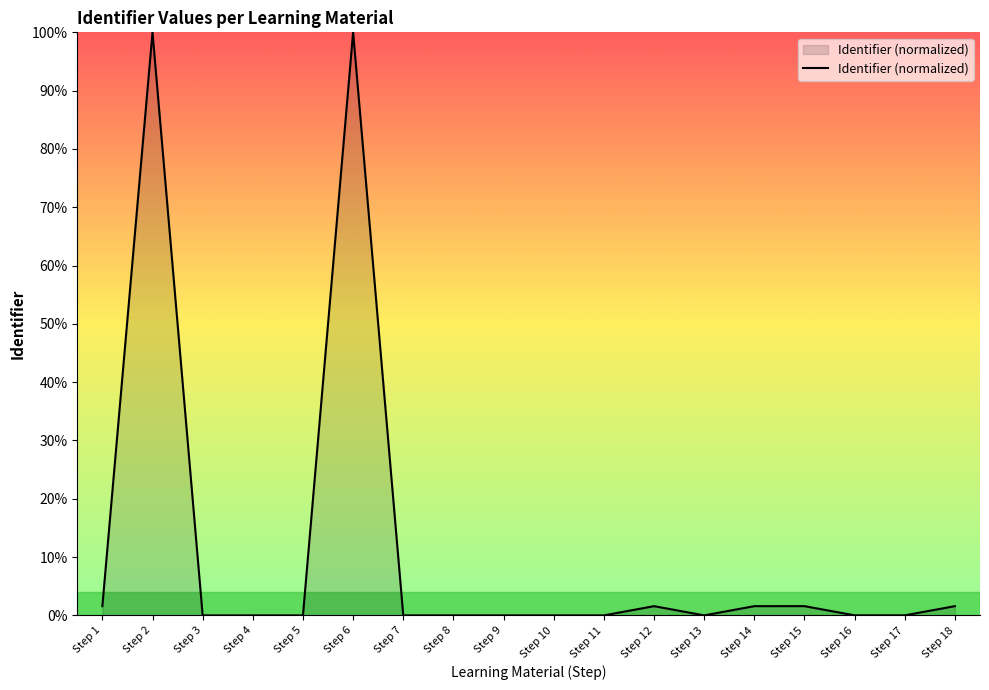

What is the greatest value displayed?

100.0